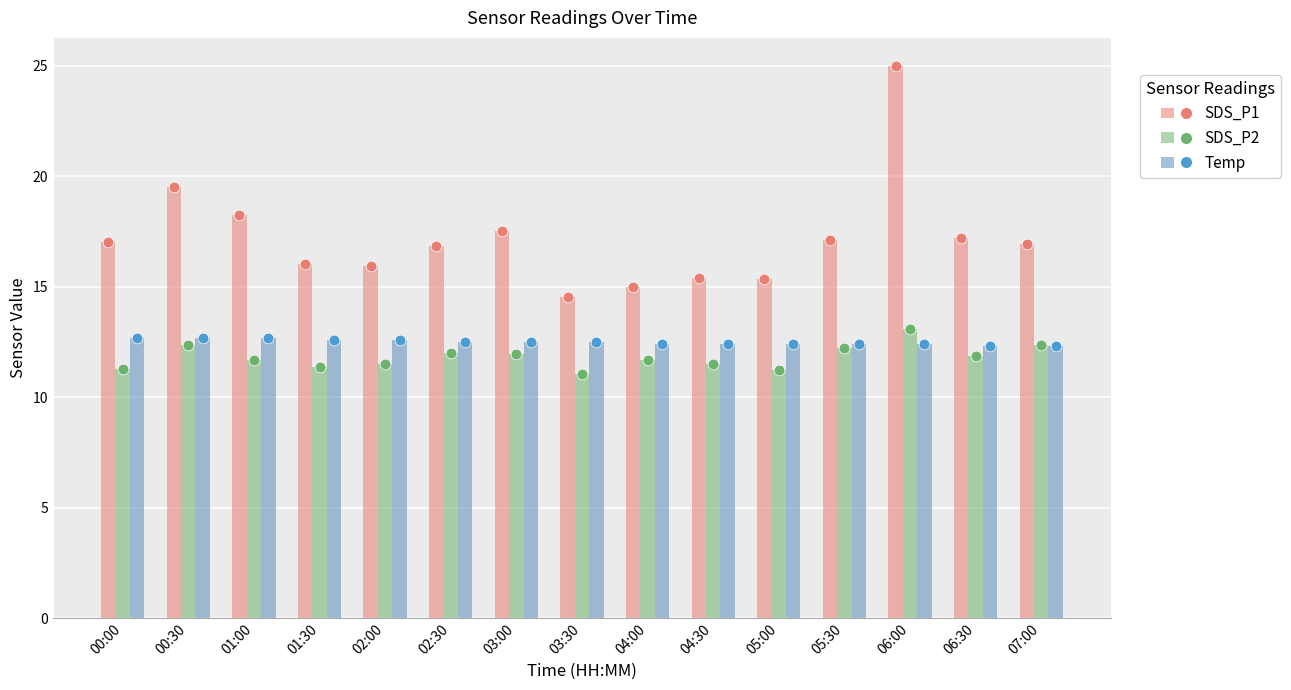

What are all the series names shown in the legend?

SDS_P1, SDS_P2, Temp